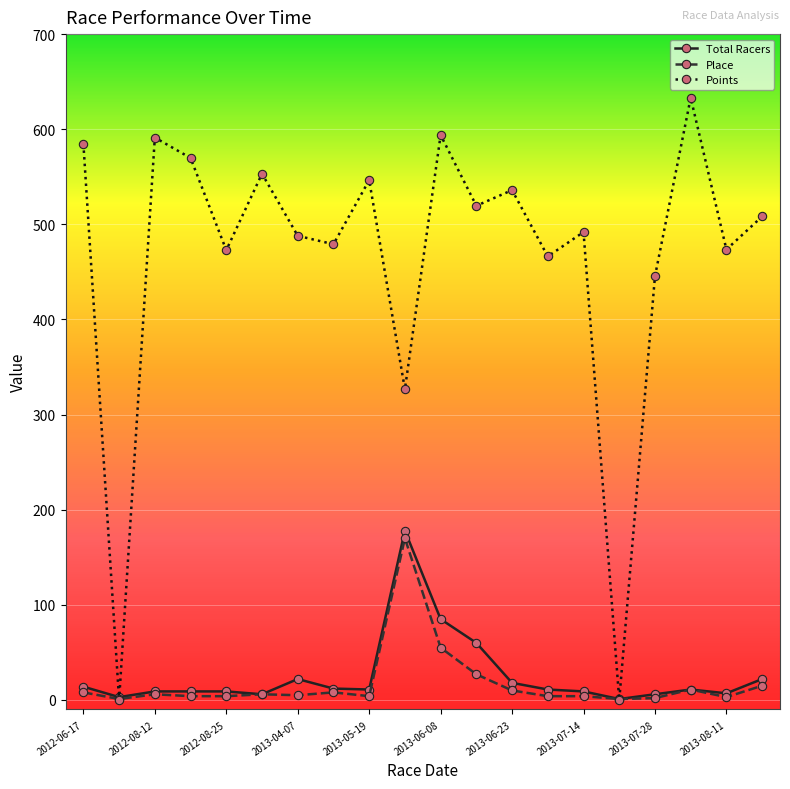

At how many categories does at least one series exceed 204?

18